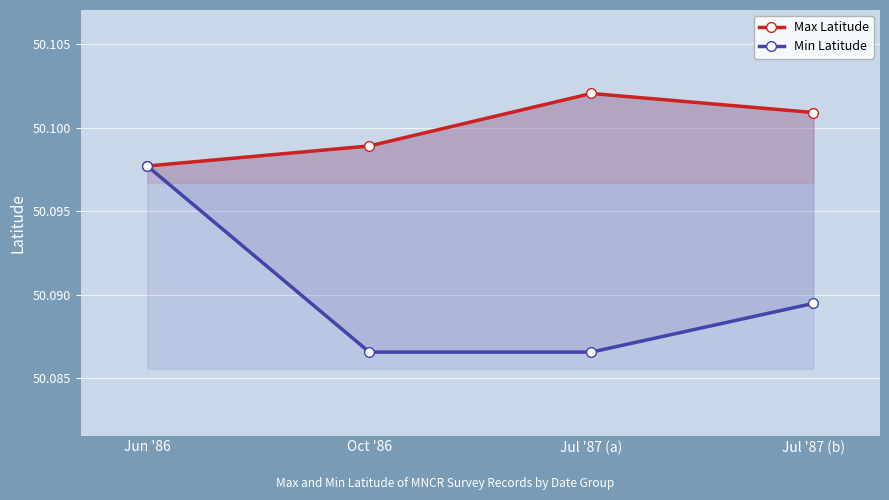

How many distinct data groups are displayed?

2